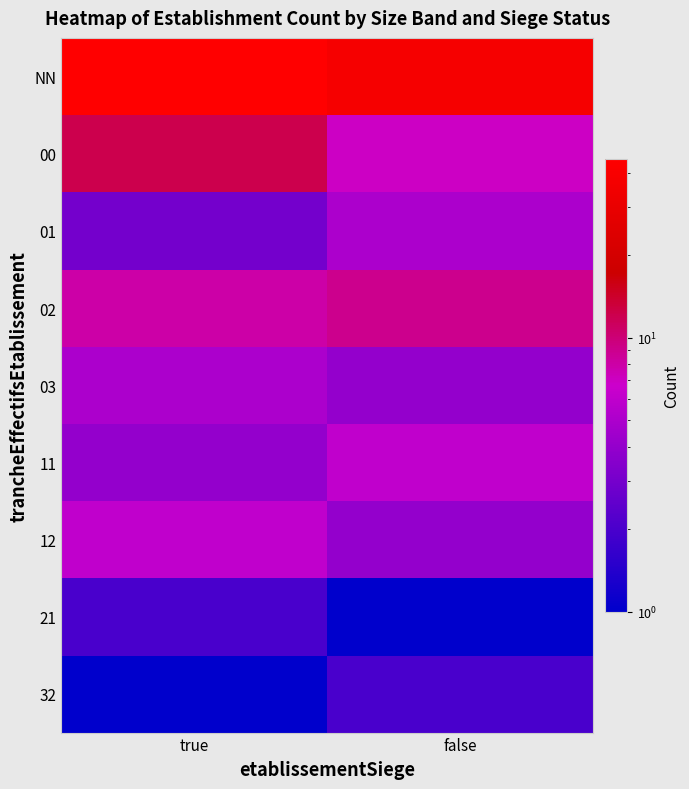

Which series changed the most between true and false?

NN